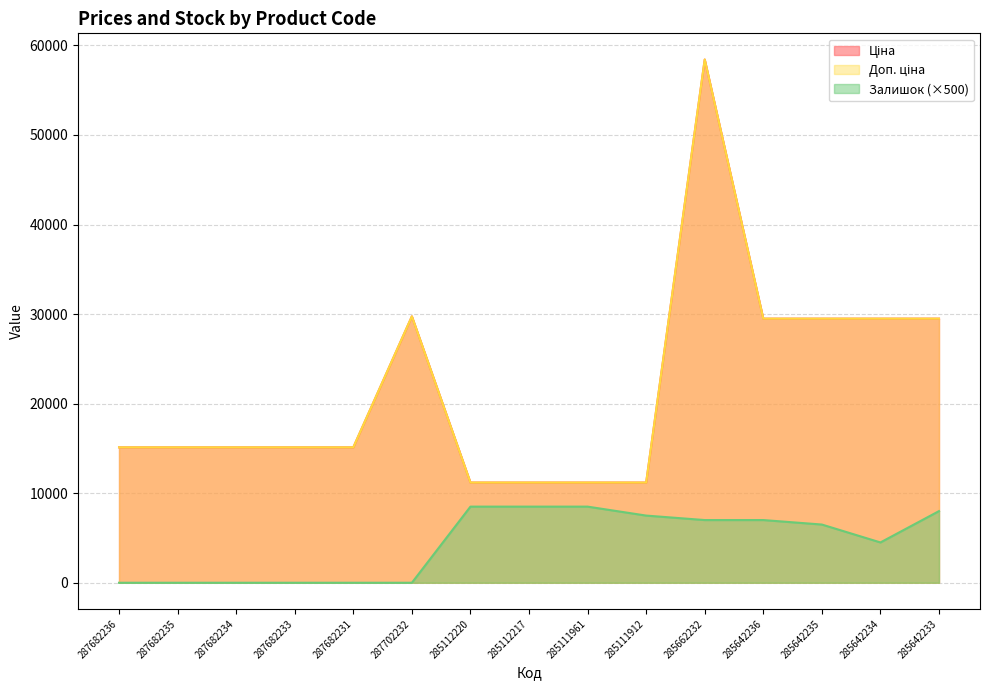

Is it true that Залишок equals 8500.0 at 285112217?

True